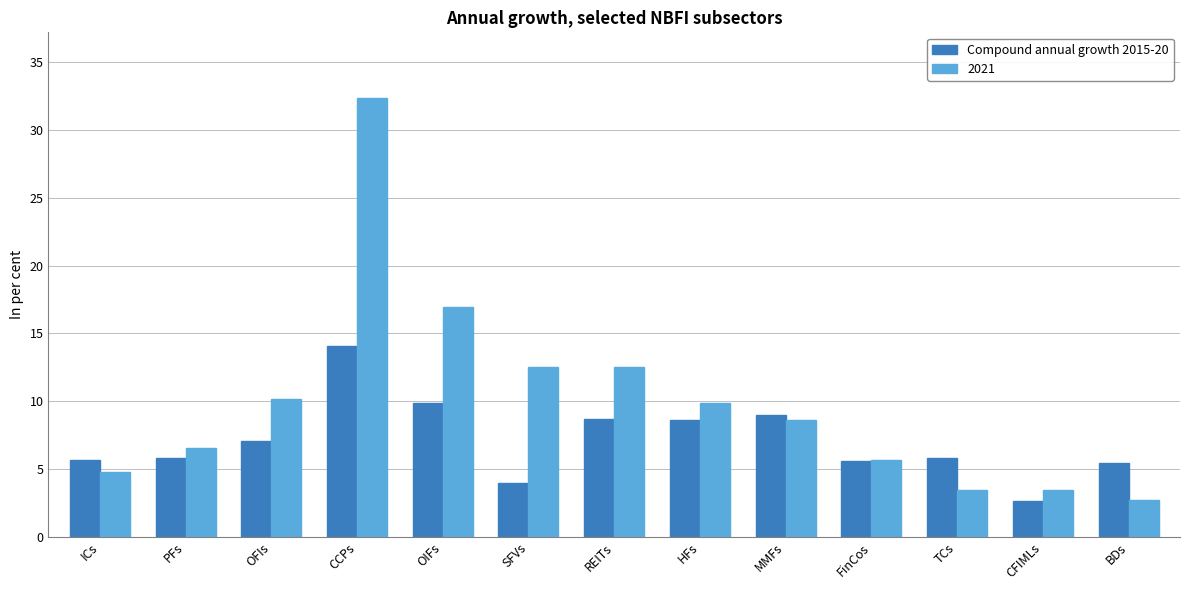

What is the sum of all Compound annual growth 2015-20 values?

92.2